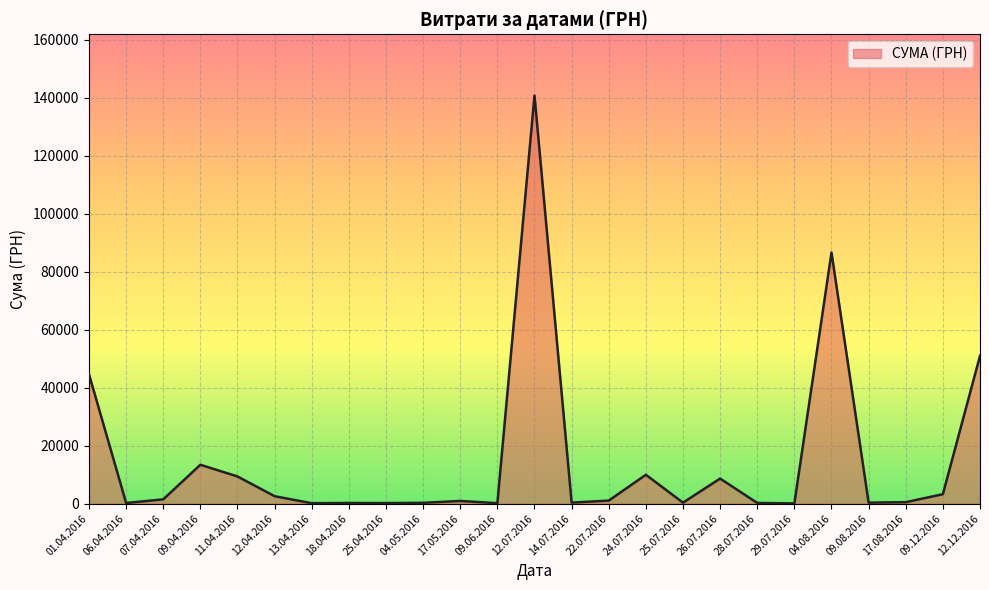

Which category has the highest value across all series?

12.07.2016